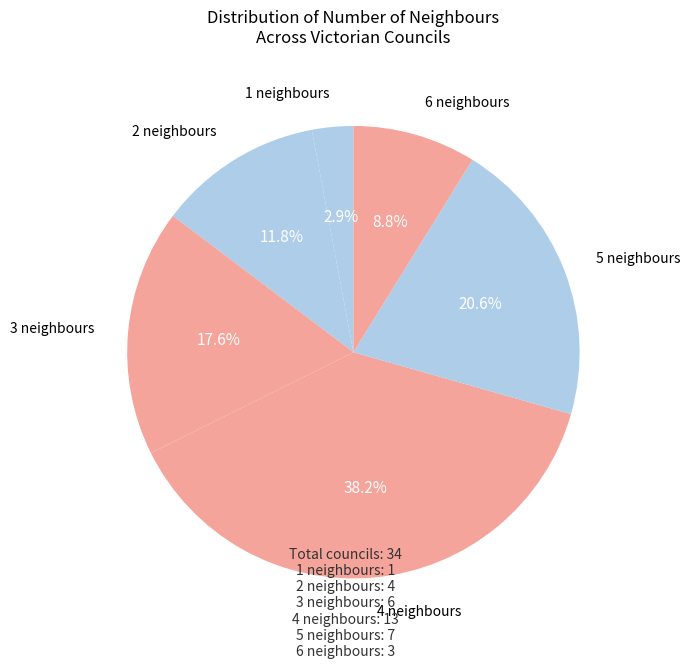

Is there any slice that represents more than half of the pie?

No